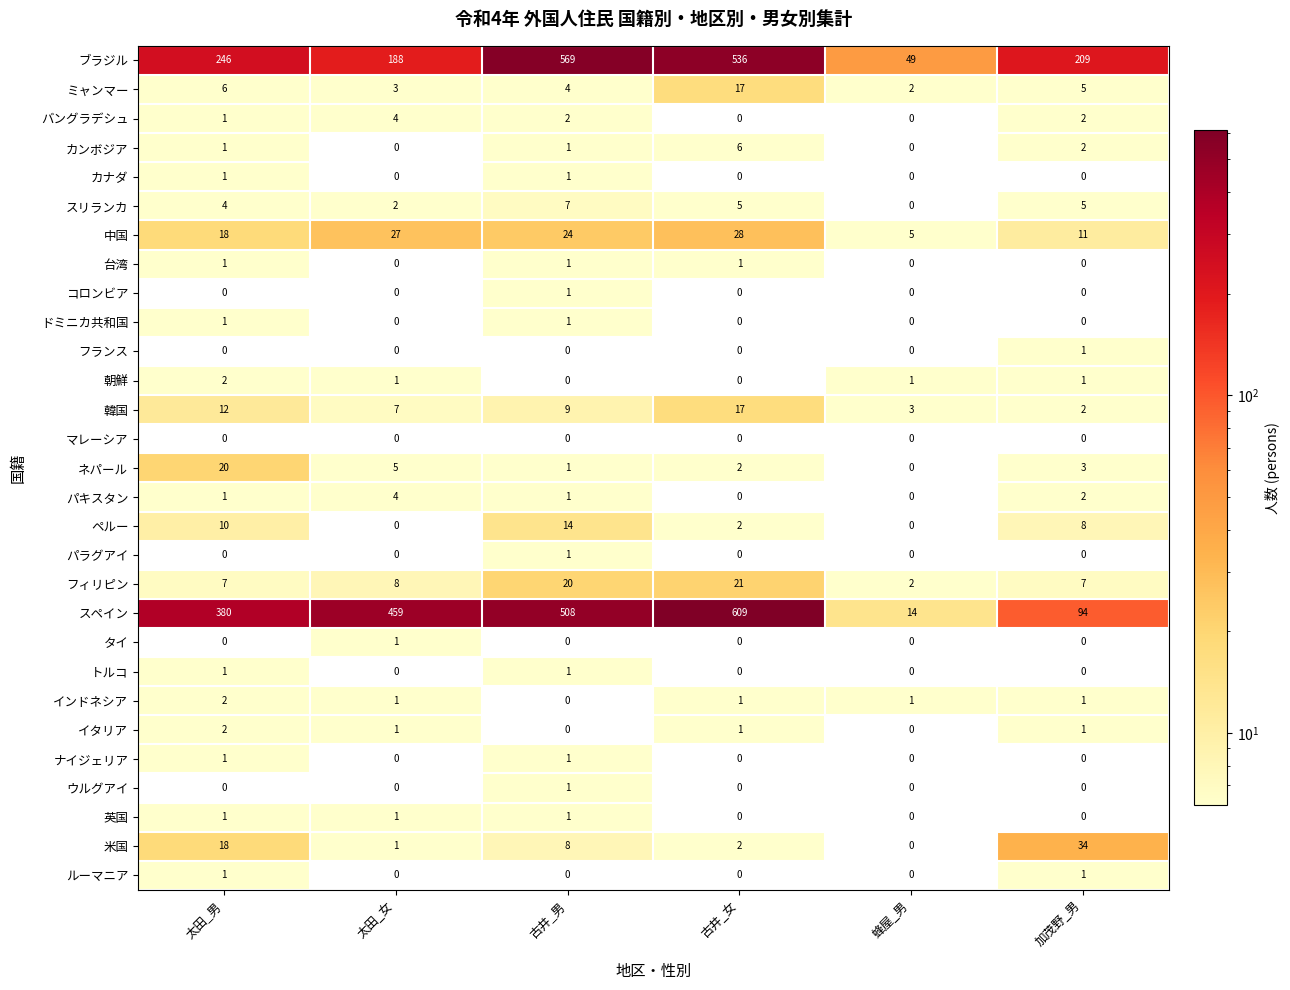

At which label does ブラジル reach its minimum?

蜂屋_男